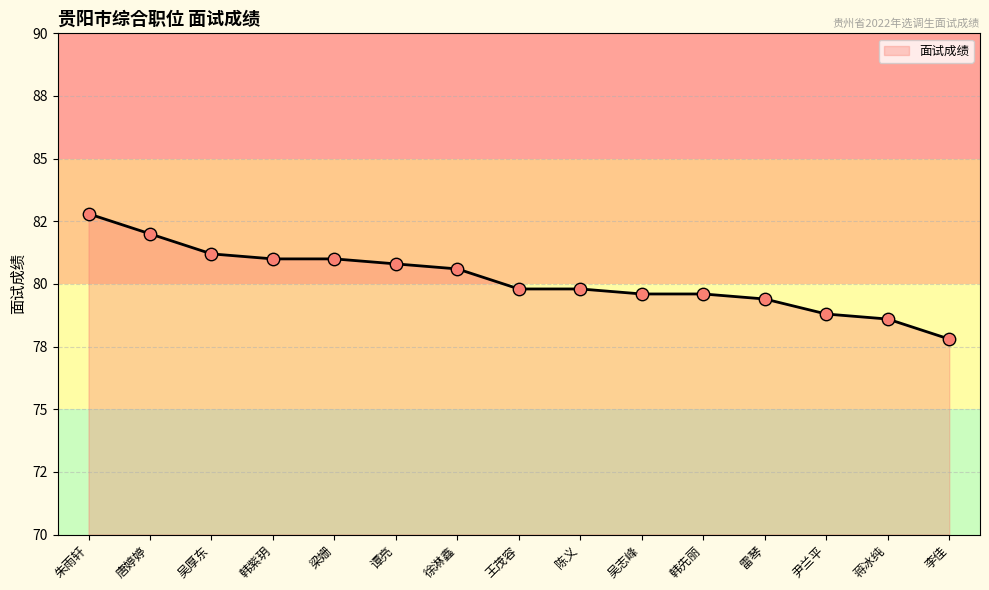

Approximately how many times larger is the value at 梁姗 compared to 陈义?

1.0